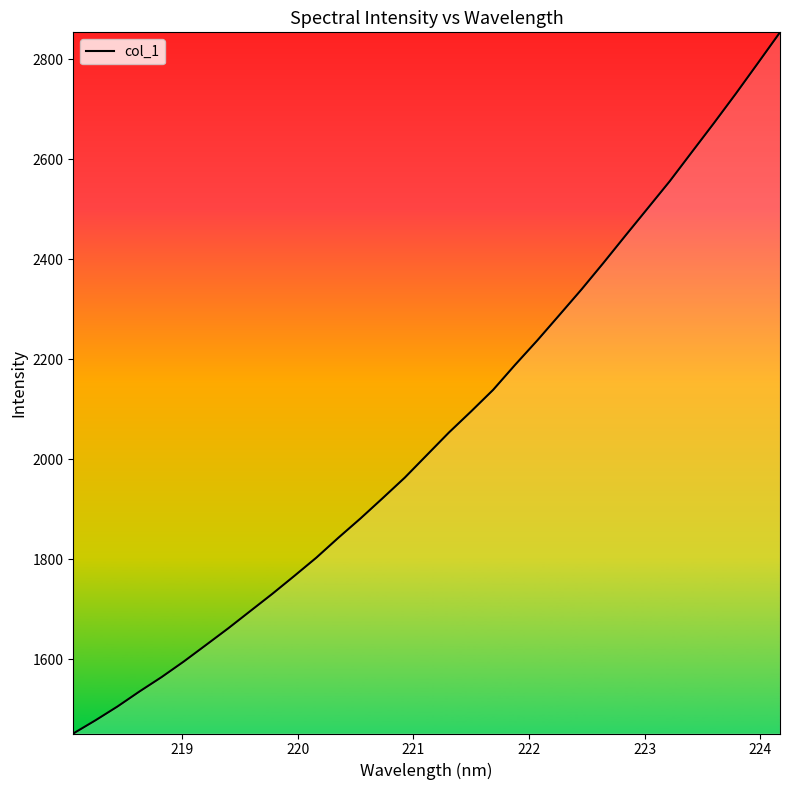

What is the difference between the maximum and minimum values?

1401.4